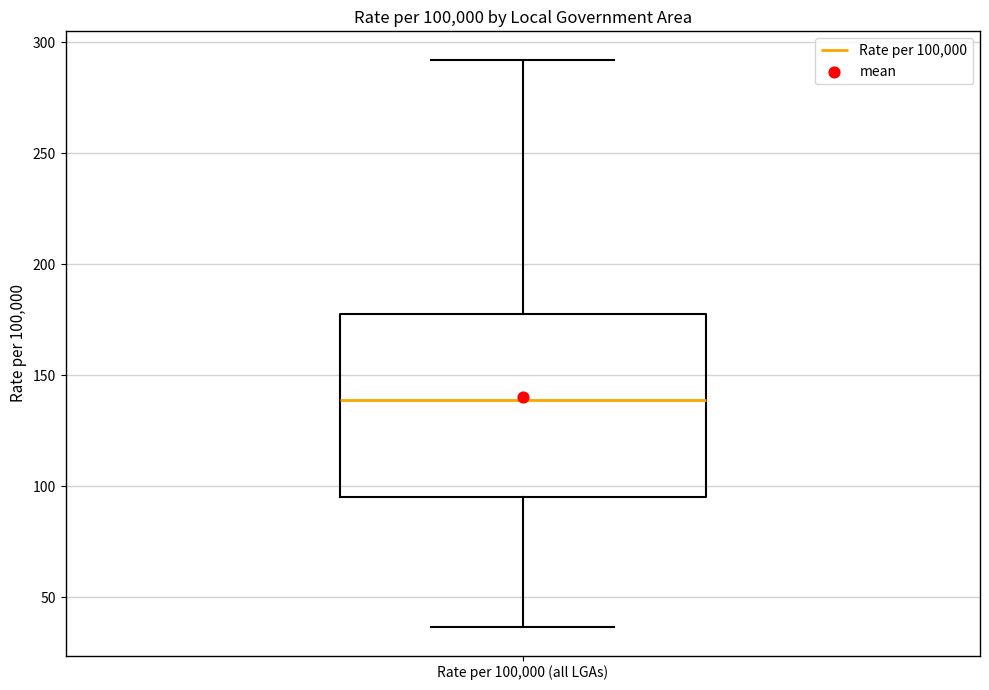

Where does the upper whisker of the box for Rate per 100,000 (all LGAs) end on the y-axis? The values are not printed on the chart, so give them approximately, as read against the axis.

290